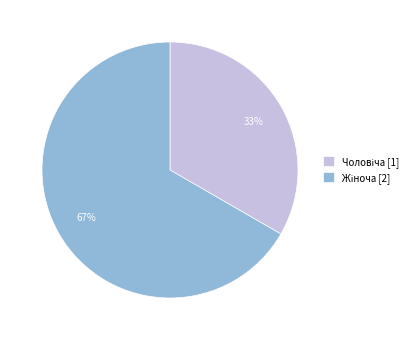

Is there a majority slice in this chart?

Yes